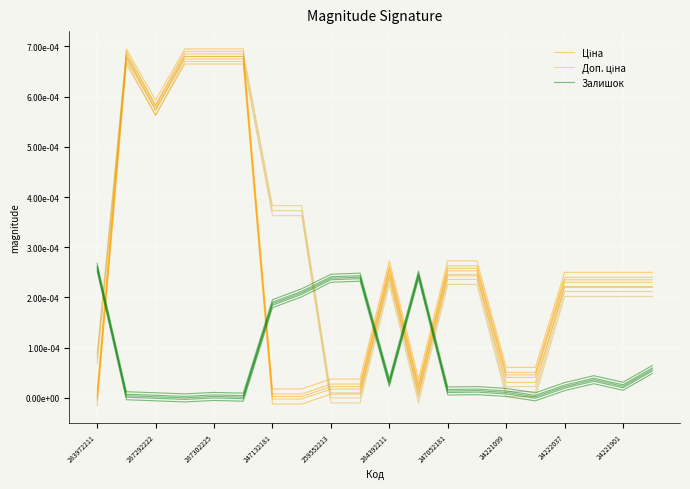

Is it true that Ціна equals 0.0 at 15?

True